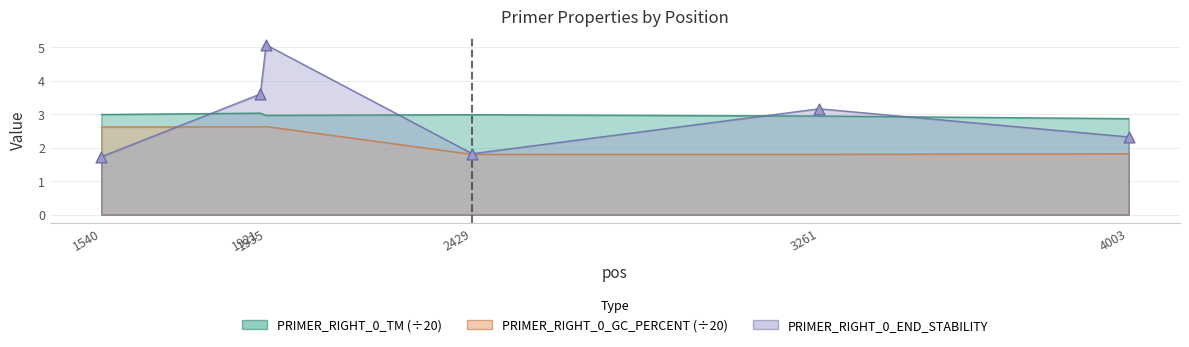

What are all the series names shown in the legend?

PRIMER_RIGHT_0_TM, PRIMER_RIGHT_0_GC_PERCENT, PRIMER_RIGHT_0_END_STABILITY